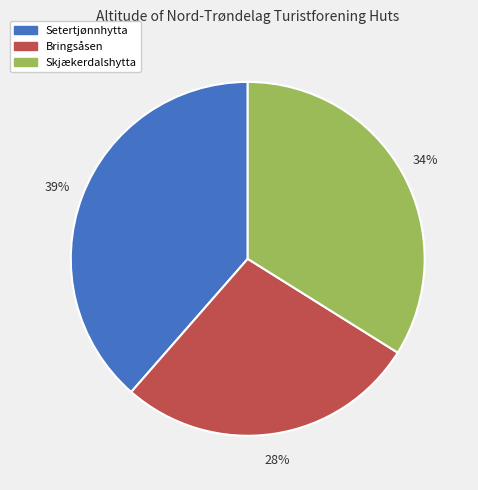

To the nearest percent, what is the combined percentage of Bringsåsen and Setertjønnhytta?

66%